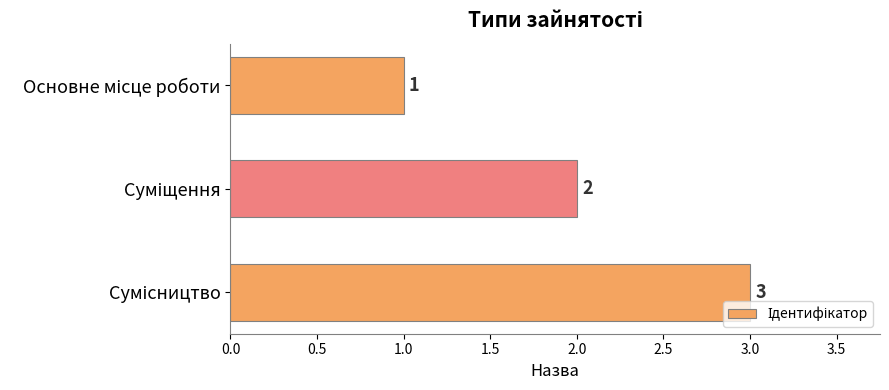

What is the greatest value displayed?

3